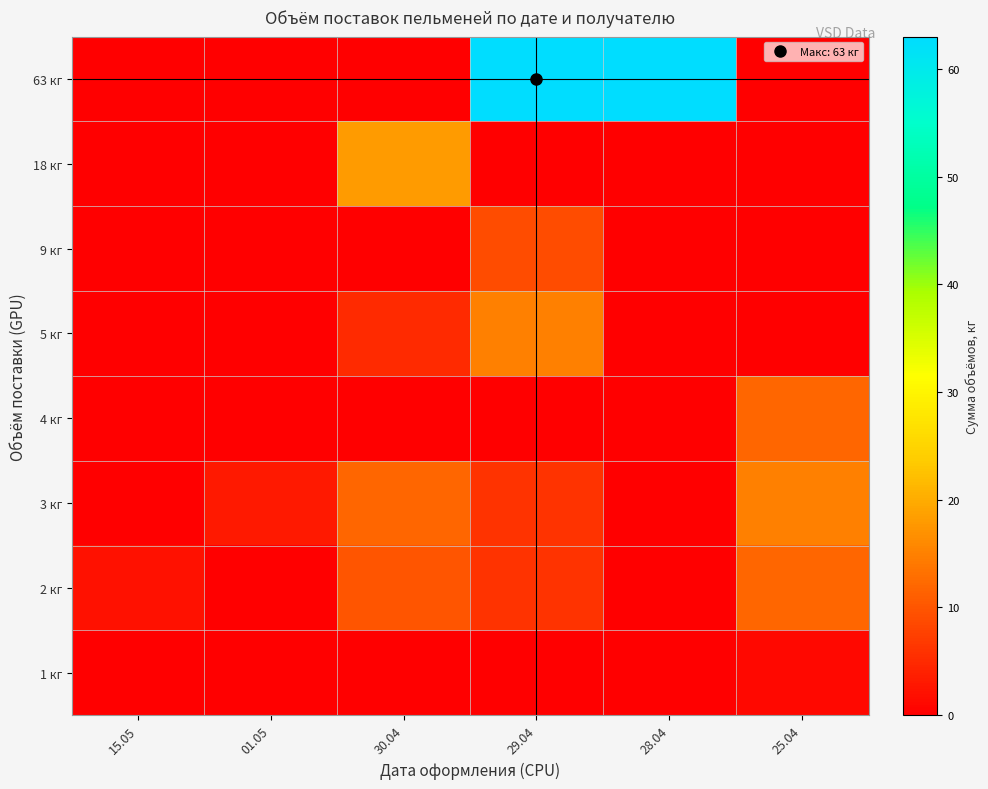

Count the number of categories in the chart.

6